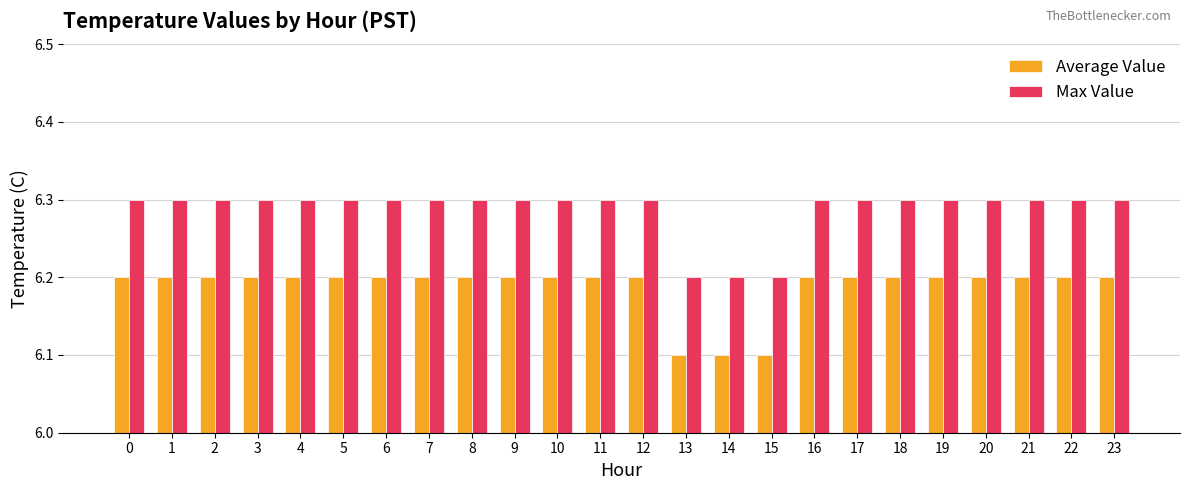

Are the bars horizontal?

No